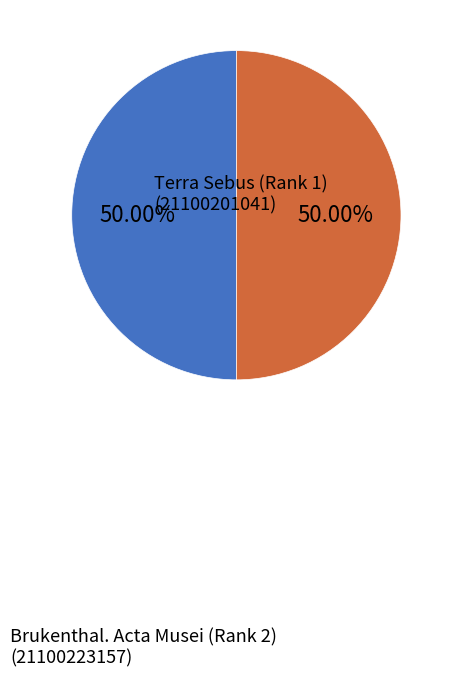

Combined, do Terra Sebus (Rank 1) and Brukenthal. Acta Musei (Rank 2) account for over 50%?

Yes